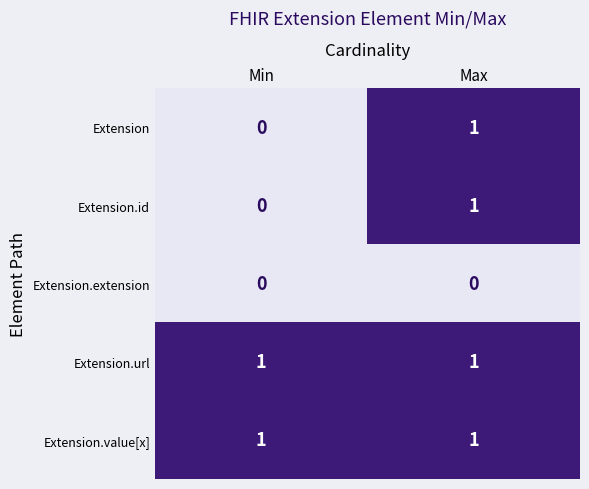

Is it true that Extension equals 2 at Max?

False